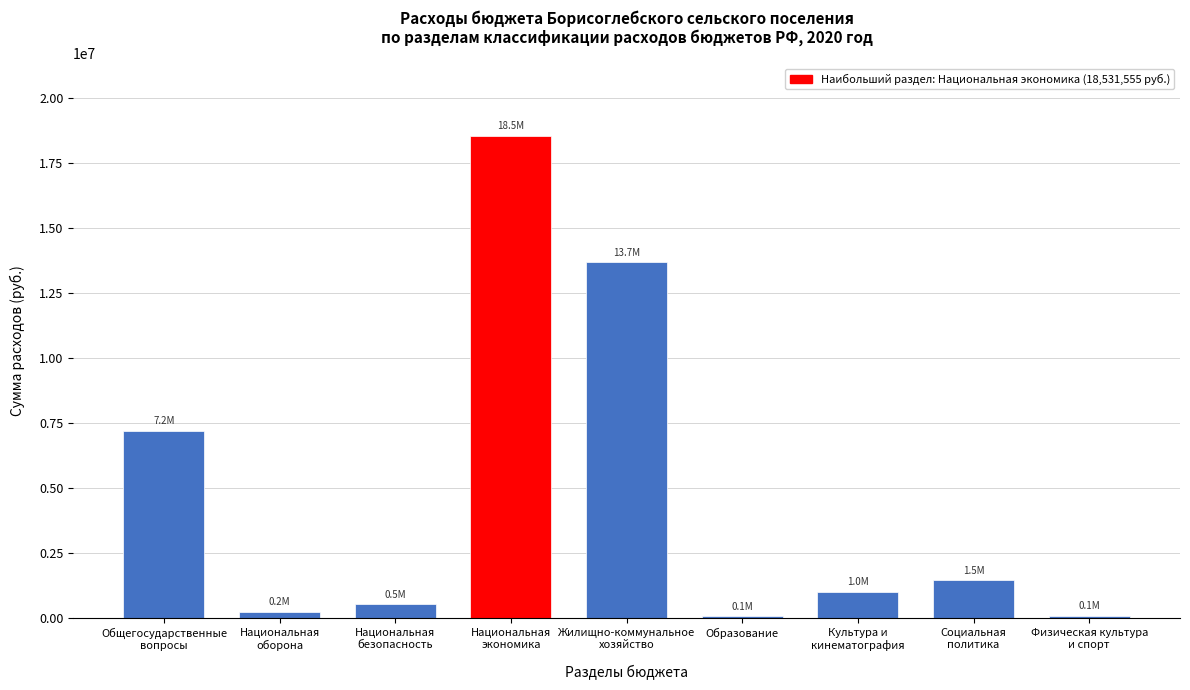

What is the difference between the second highest and minimum values?

13600737.2